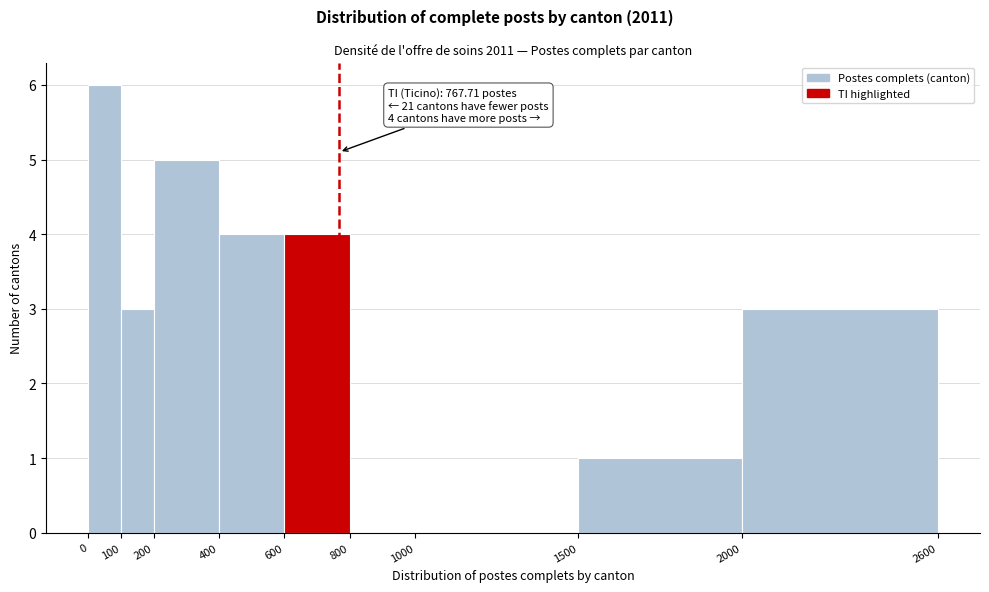

Which range on the x-axis has the tallest bar?

0 to 100